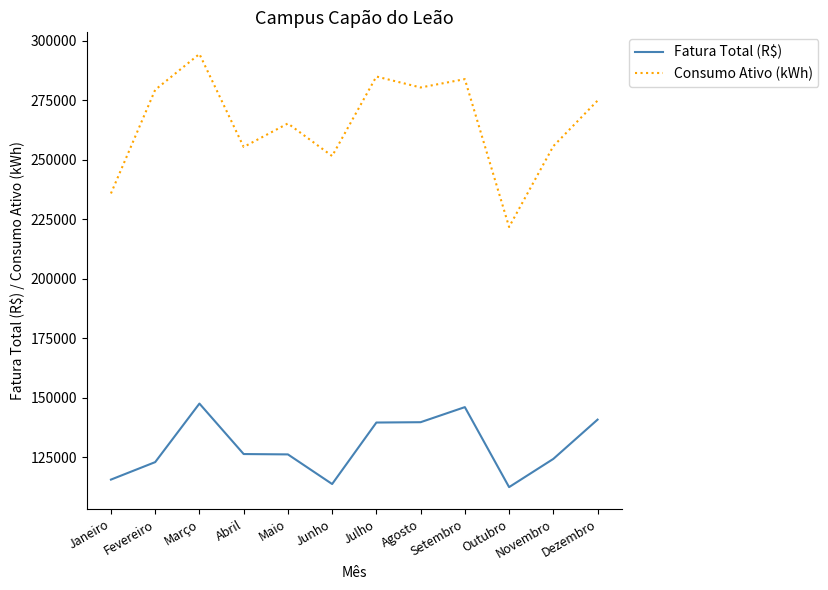

At which label does Fatura Total (R$) first exceed 126429?

Março